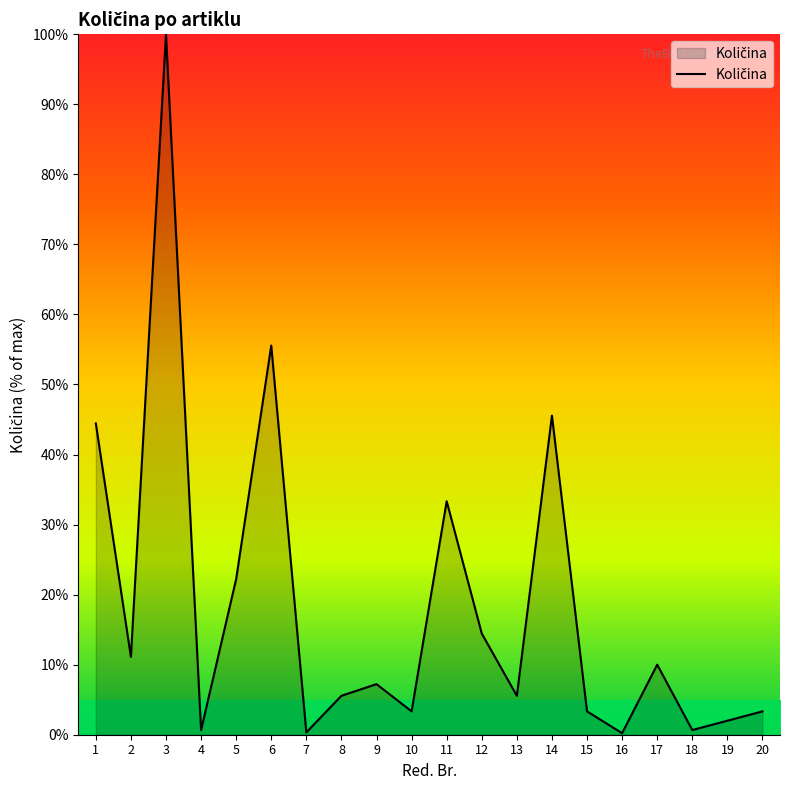

What is the difference between the maximum and minimum values?

99.8